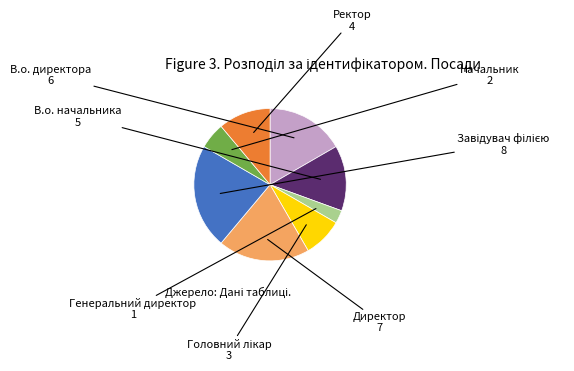

Is there a majority slice in this chart?

No